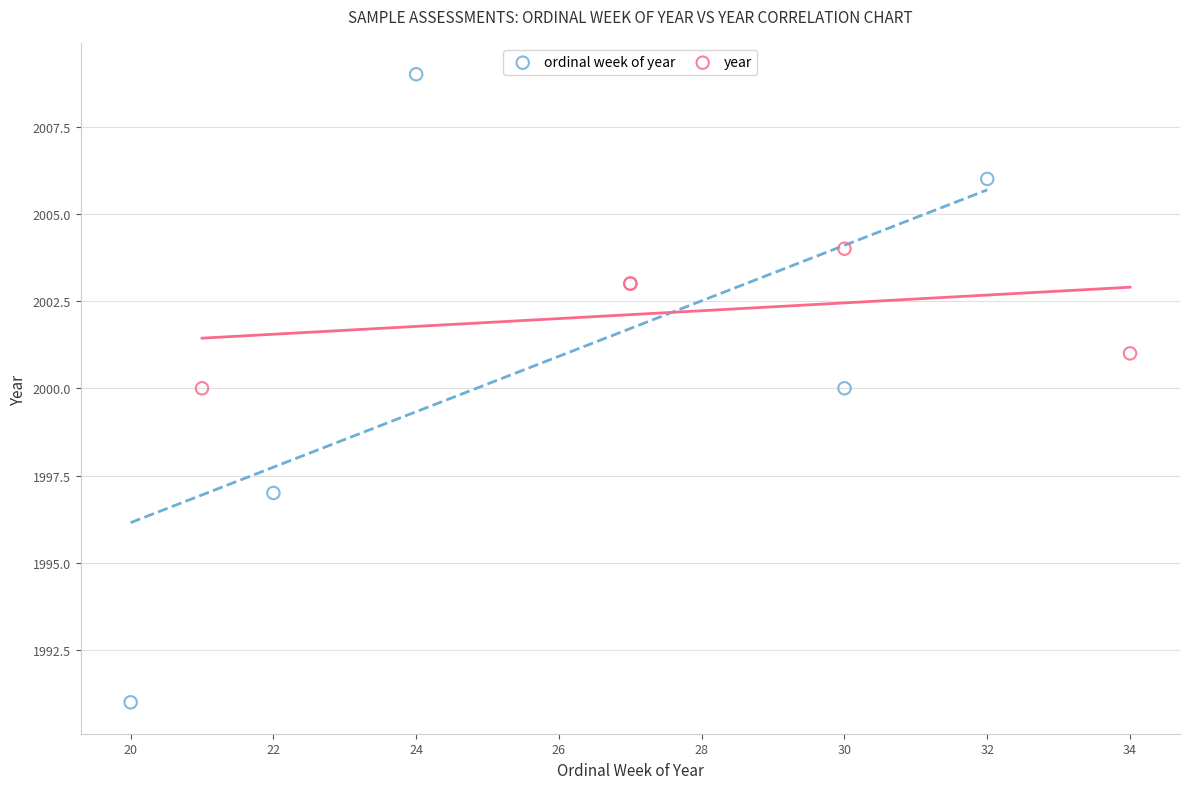

Which series contains the lowest Y value?

ordinal week of year